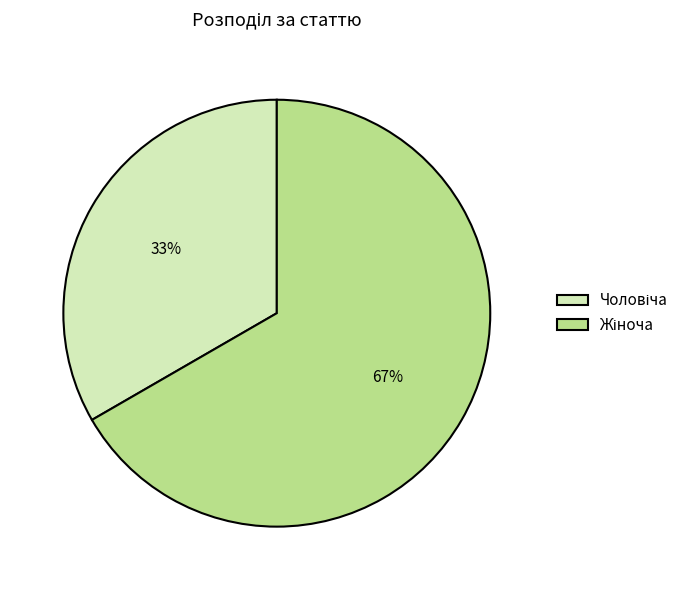

To the nearest percent, what is the average slice percentage?

50%